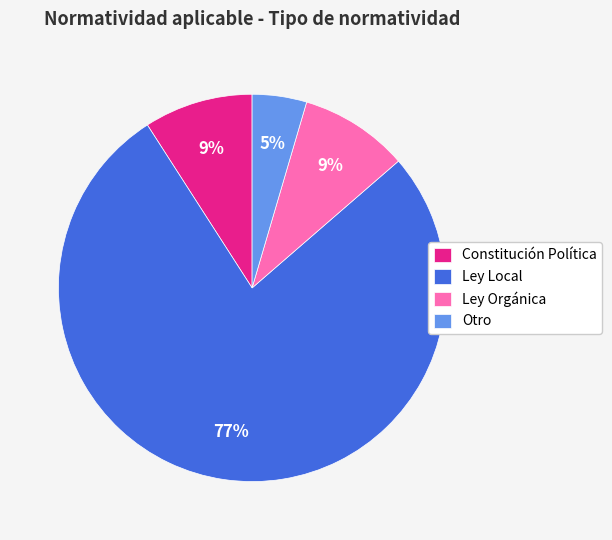

Between Otro and Ley Local, which is larger?

Ley Local